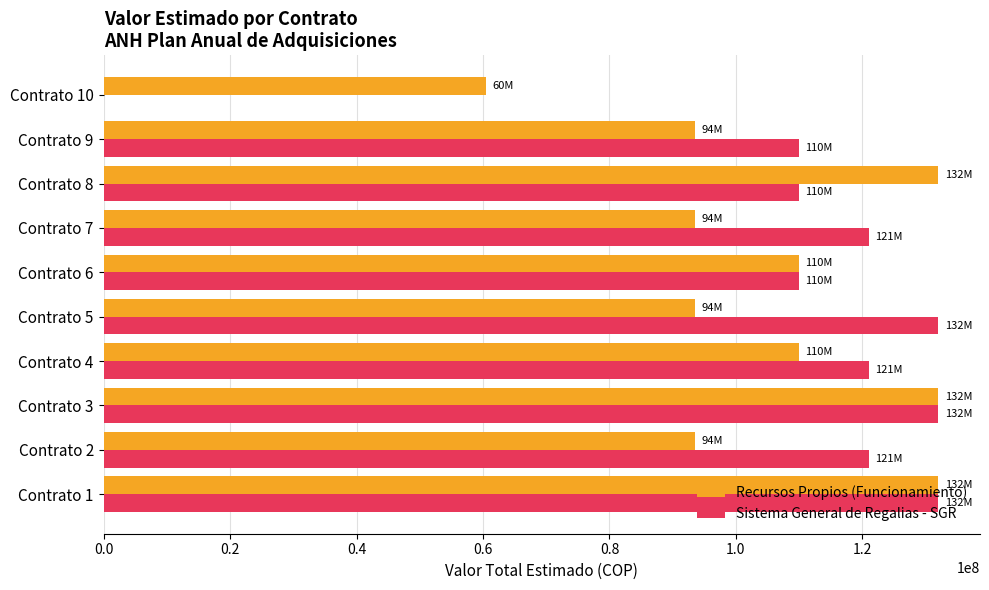

Is the value of Recursos Propios (Funcionamiento) at Contrato 1 greater than the value of Sistema General de Regalias - SGR at Contrato 10?

Yes